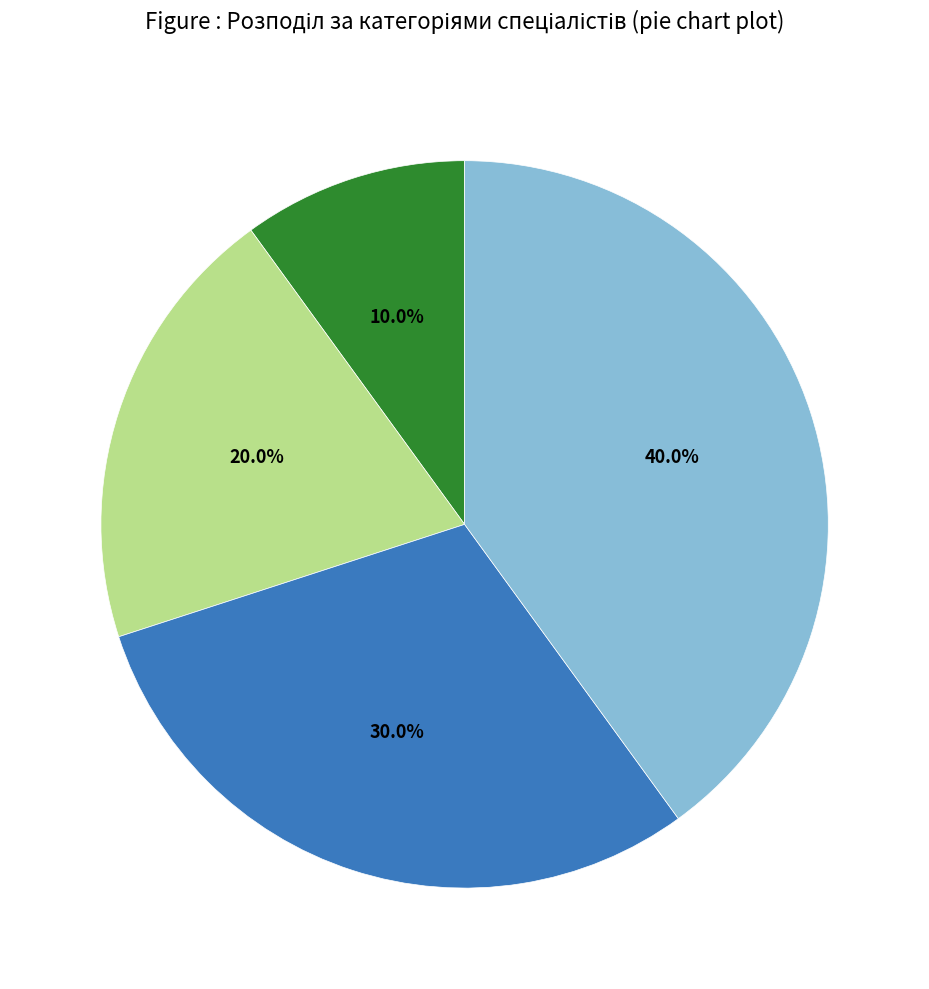

Is there a majority slice in this chart?

No